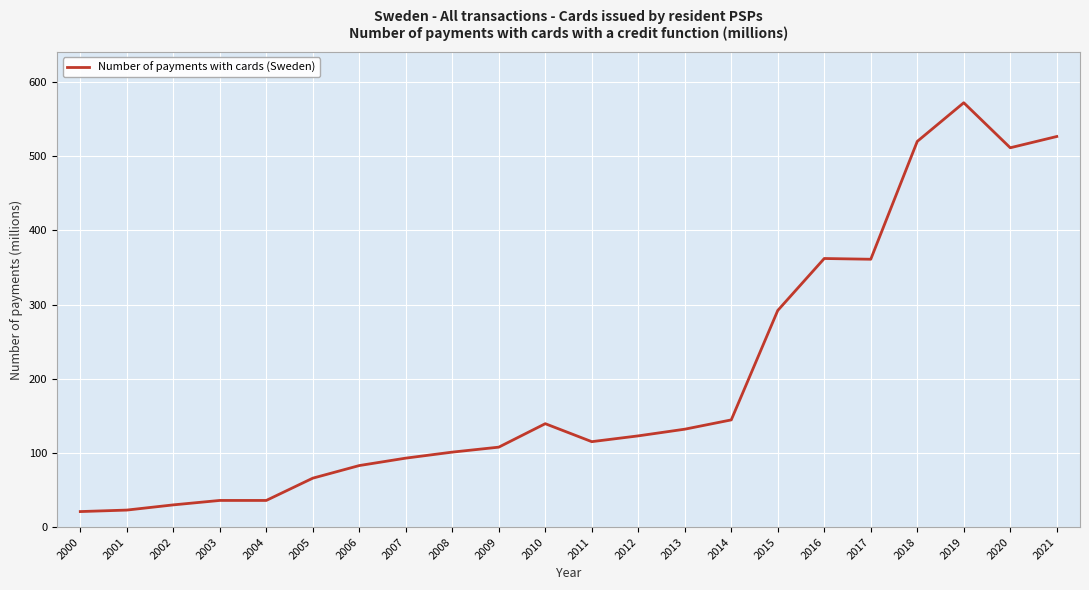

What is the greatest value displayed?

571.9